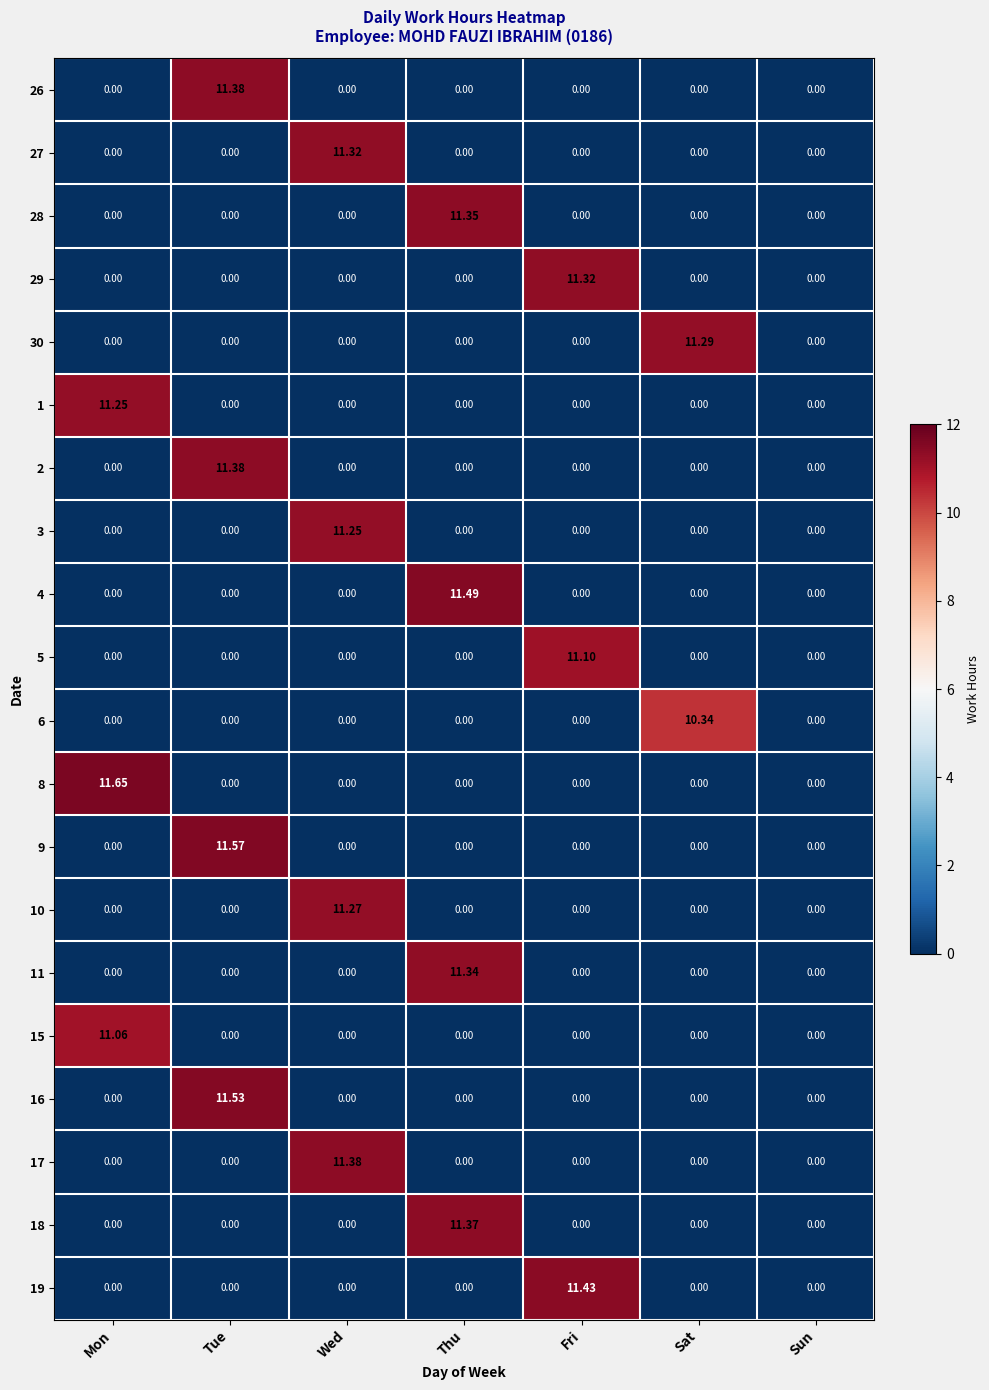

Is the value of 28 at Thu greater than the value of 29 at Thu?

Yes